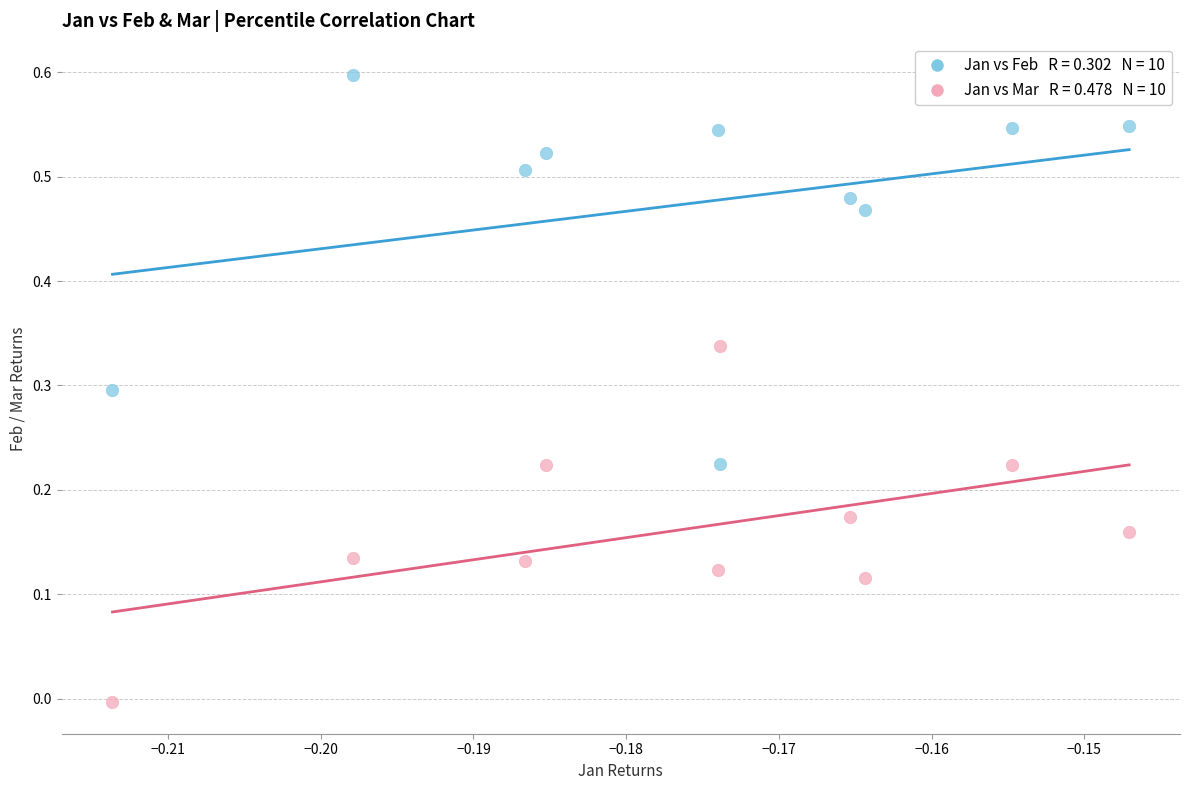

Across all data points, what is the range of Y values (max minus min)?

0.6